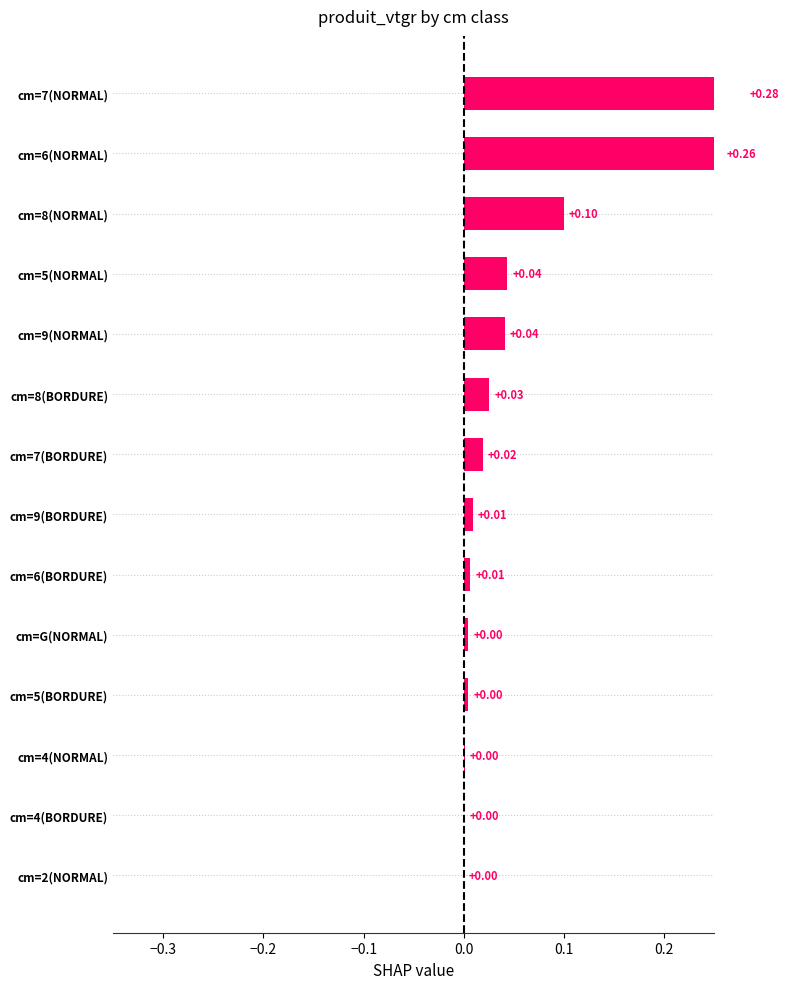

Reading left to right, extract all data points from this chart.

0.0	0.0	0.0	0.0	0.0	0.0	0.0	0.0	0.0	0.0	0.0	0.1	0.3	0.3